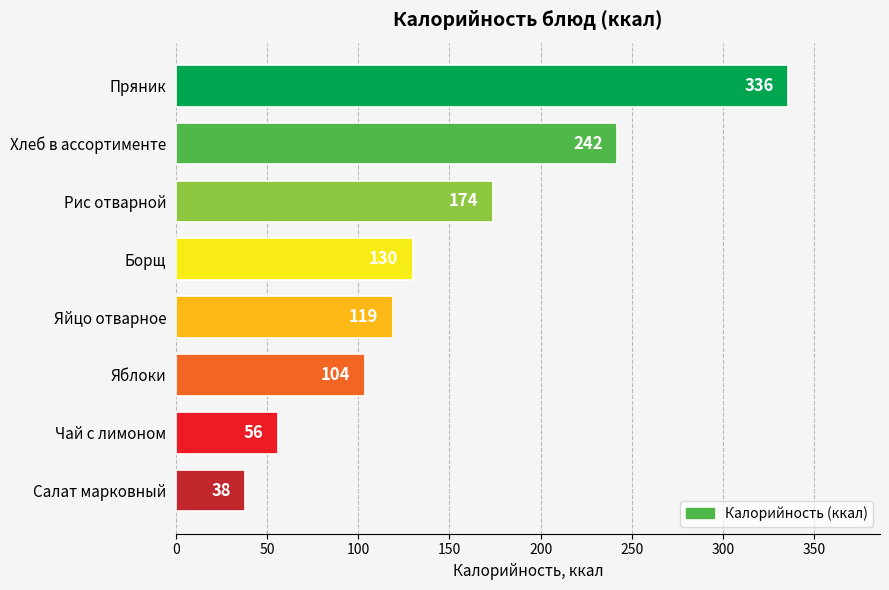

Rank the categories by value from highest to lowest.

Пряник, Хлеб в ассортименте, Рис отварной, Борщ, Яйцо отварное, Яблоки, Чай с лимоном, Салат марковный